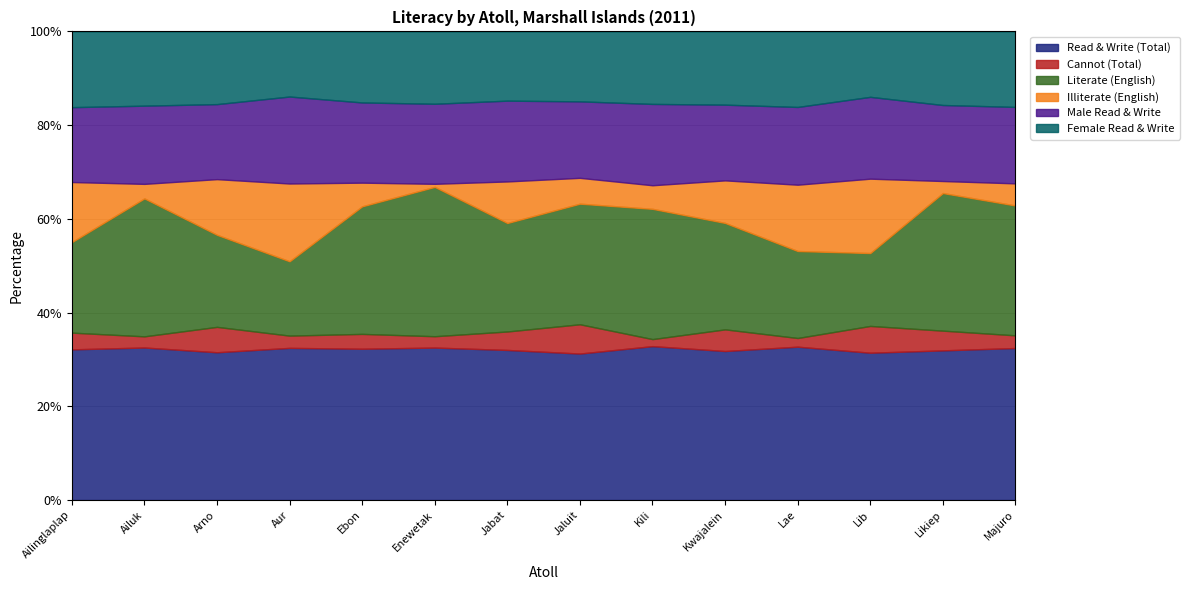

The value of Cannot (Total) at Aur is 12. True or false?

False